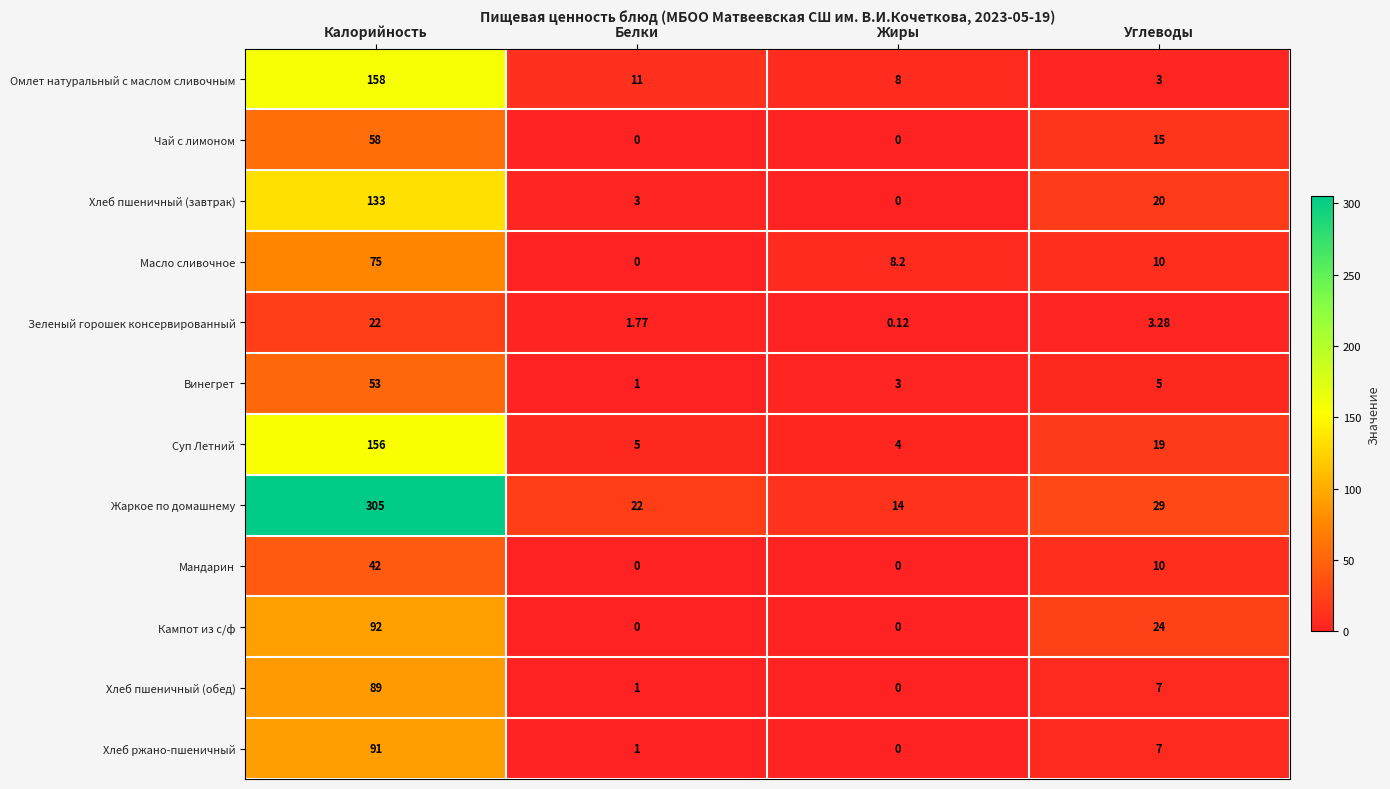

Which series has the largest total across all categories?

Жаркое по домашнему